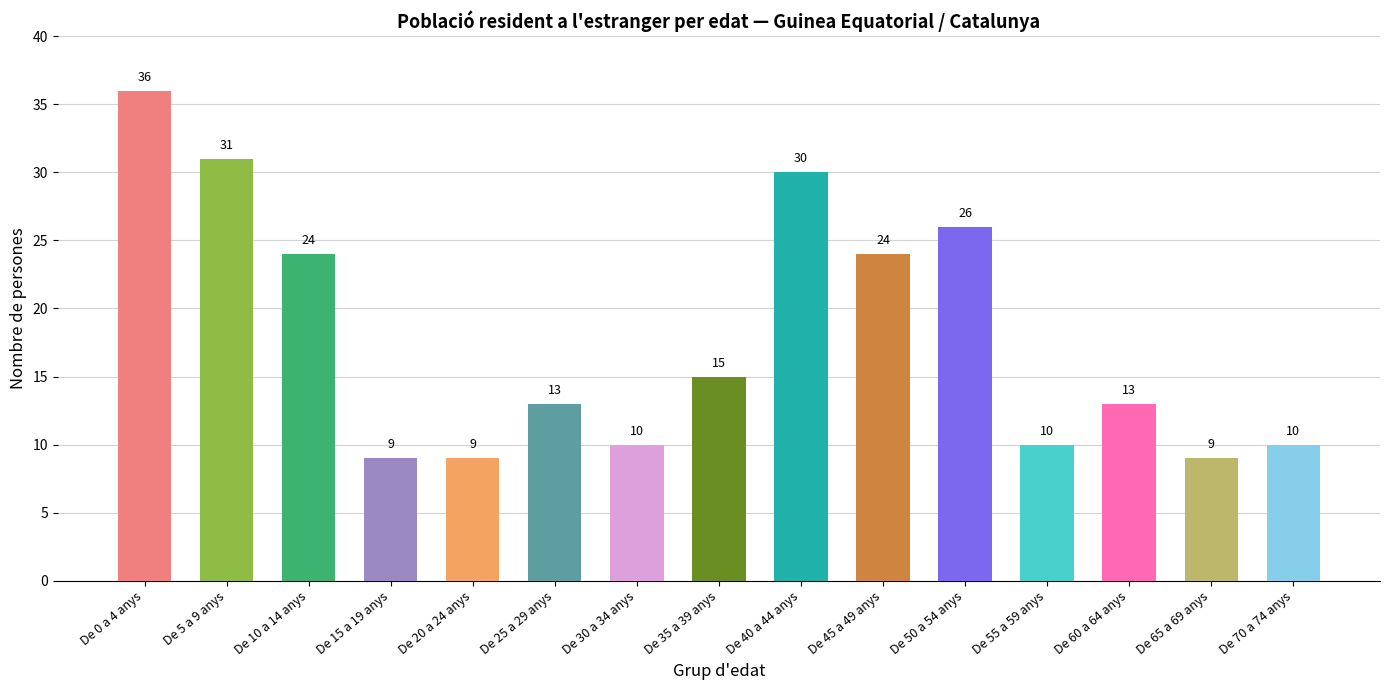

Reading left to right, extract all data points from this chart.

De 0 a 4 anys=36	De 5 a 9 anys=31	De 10 a 14 anys=24	De 15 a 19 anys=9	De 20 a 24 anys=9	De 25 a 29 anys=13	De 30 a 34 anys=10	De 35 a 39 anys=15	De 40 a 44 anys=30	De 45 a 49 anys=24	De 50 a 54 anys=26	De 55 a 59 anys=10	De 60 a 64 anys=13	De 65 a 69 anys=9	De 70 a 74 anys=10